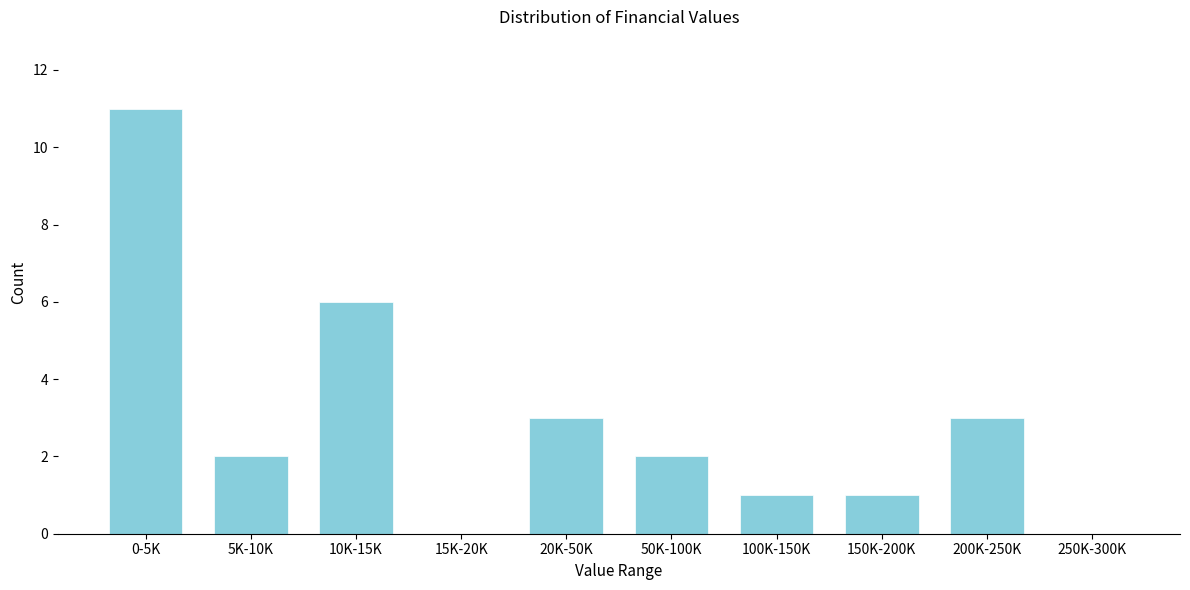

Reading left to right, extract all data points from this chart.

0-5K=11	5K-10K=2	10K-15K=6	15K-20K=0	20K-50K=3	50K-100K=2	100K-150K=1	150K-200K=1	200K-250K=3	250K-300K=0